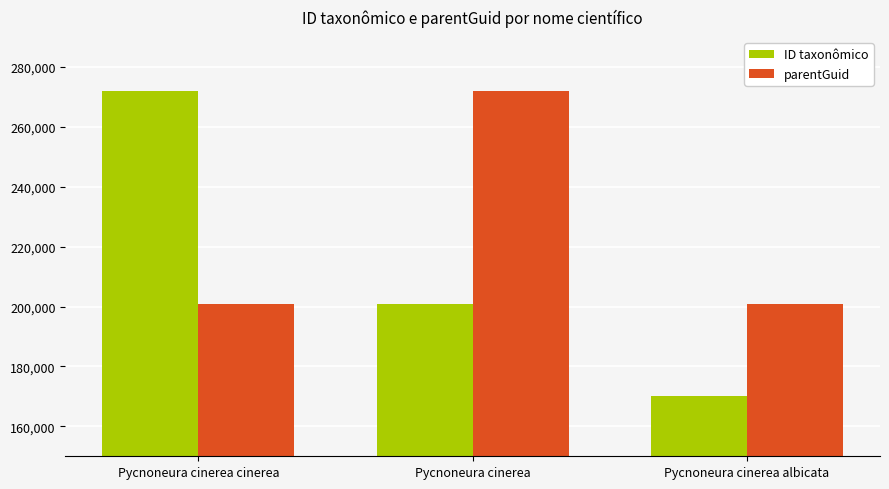

Reading right to left, list all the values displayed in this chart.

ID taxonômico: 170095	200885	272070
parentGuid: 200885	271954	200885